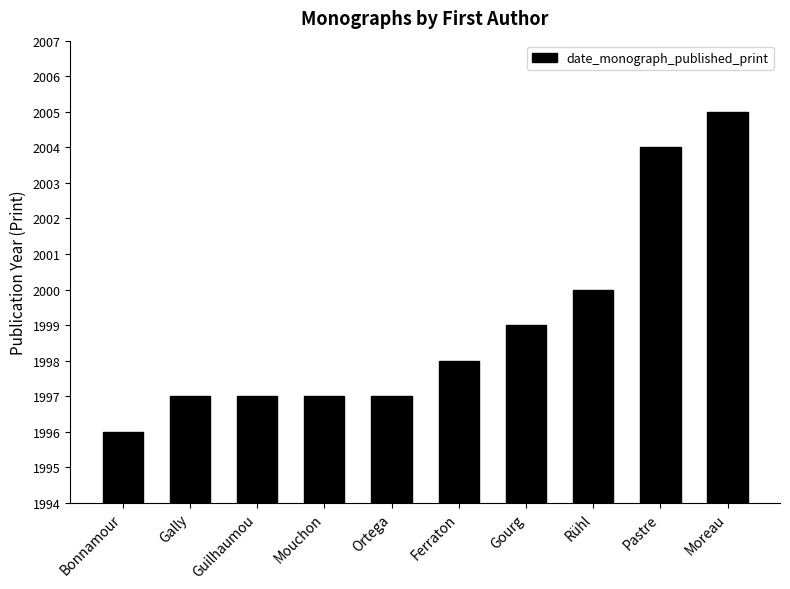

Reading left to right, transcribe all the data shown in this chart.

1996	1997	1997	1997	1997	1998	1999	2000	2004	2005